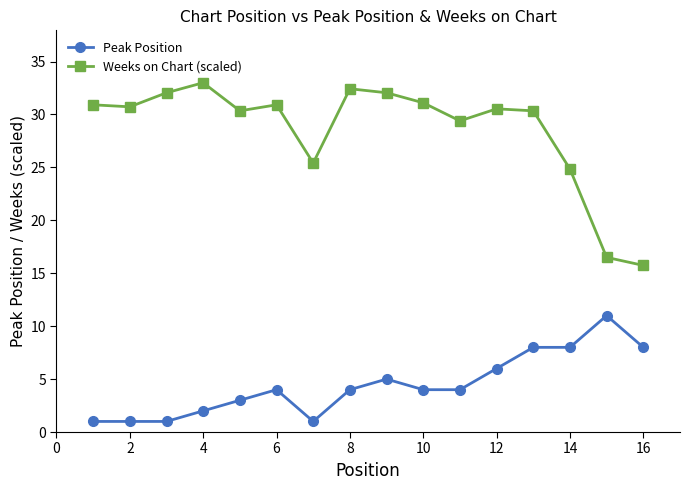

How many distinct data groups are displayed?

2